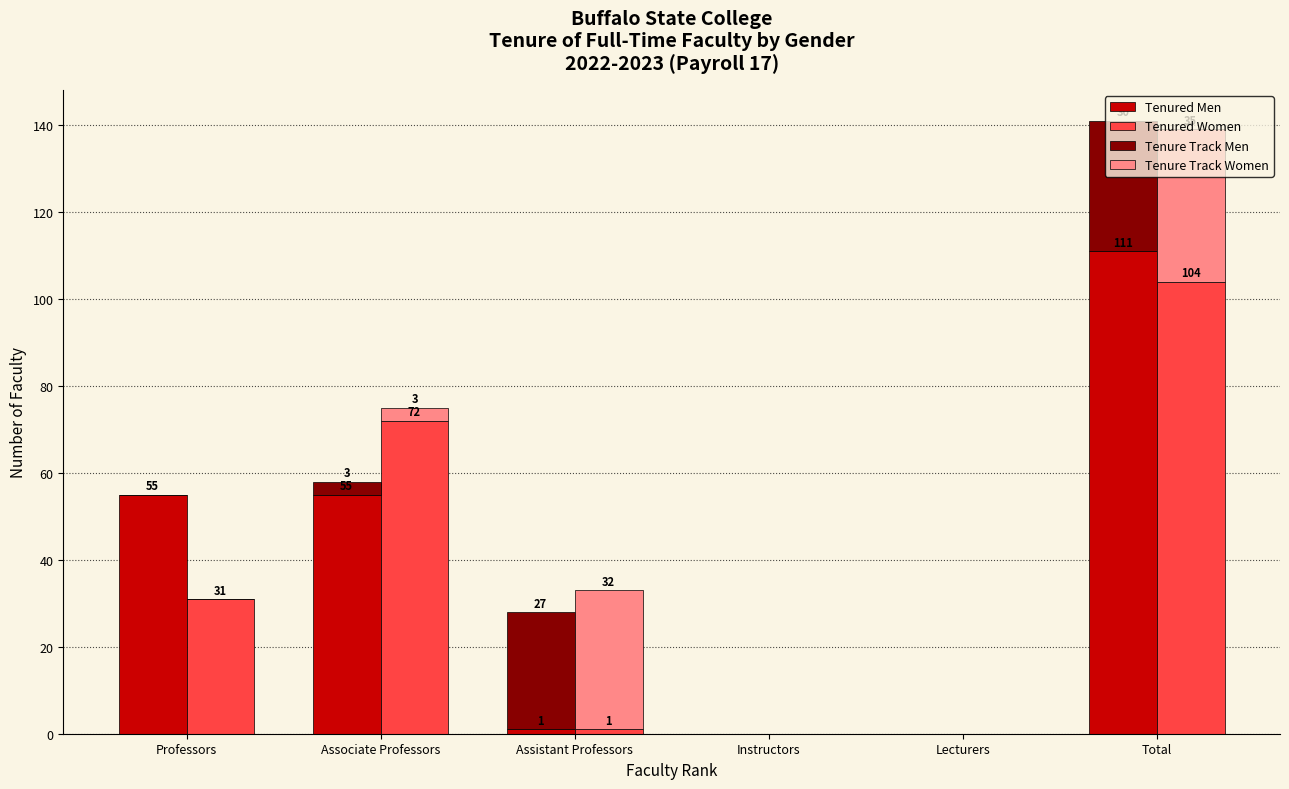

How many bars are there in total?

24